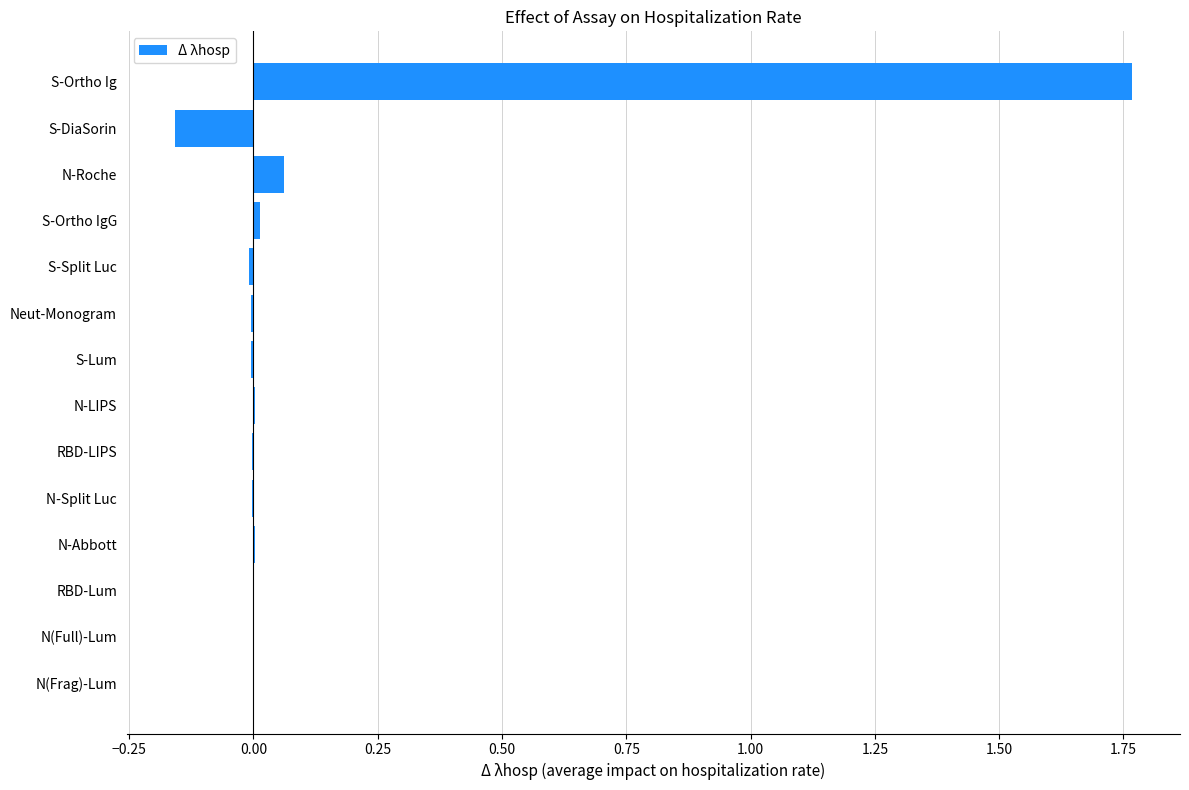

At which category does the chart reach its peak across all series?

S-Ortho Ig